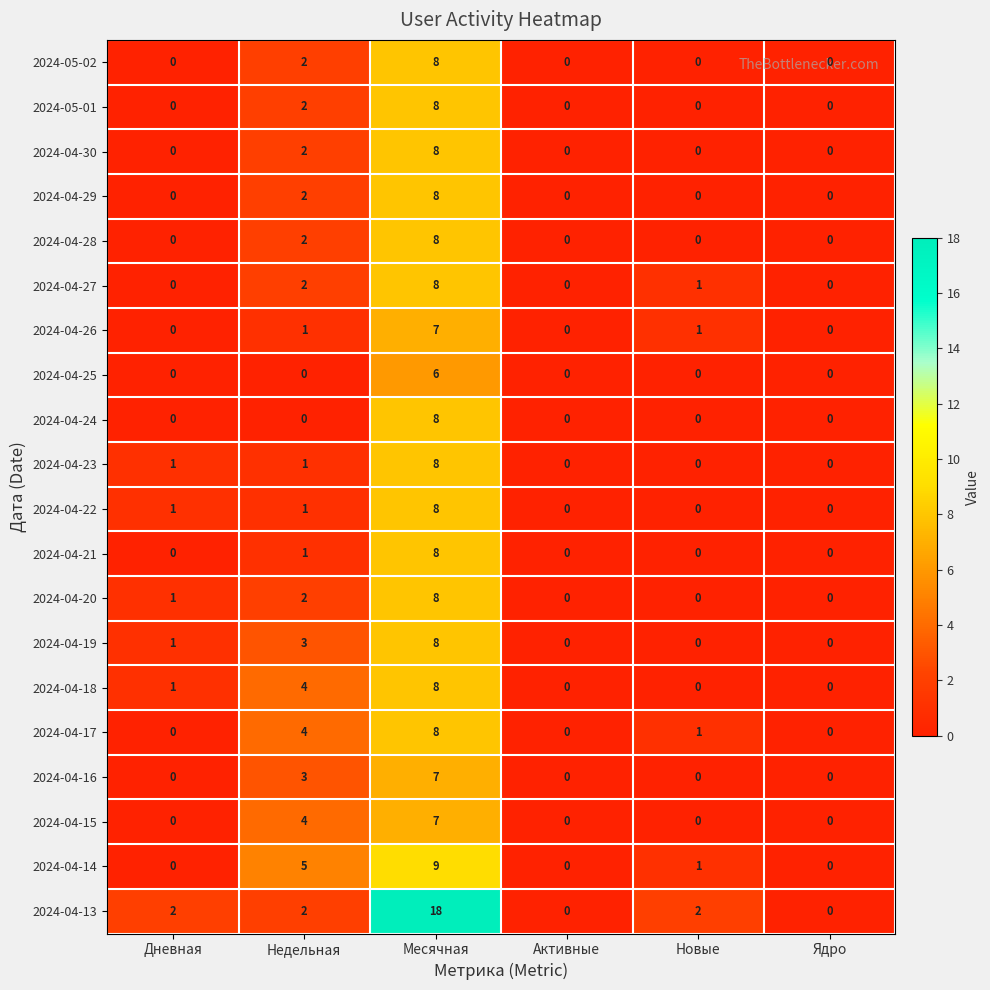

Which label corresponds to the largest value in the chart?

Месячная